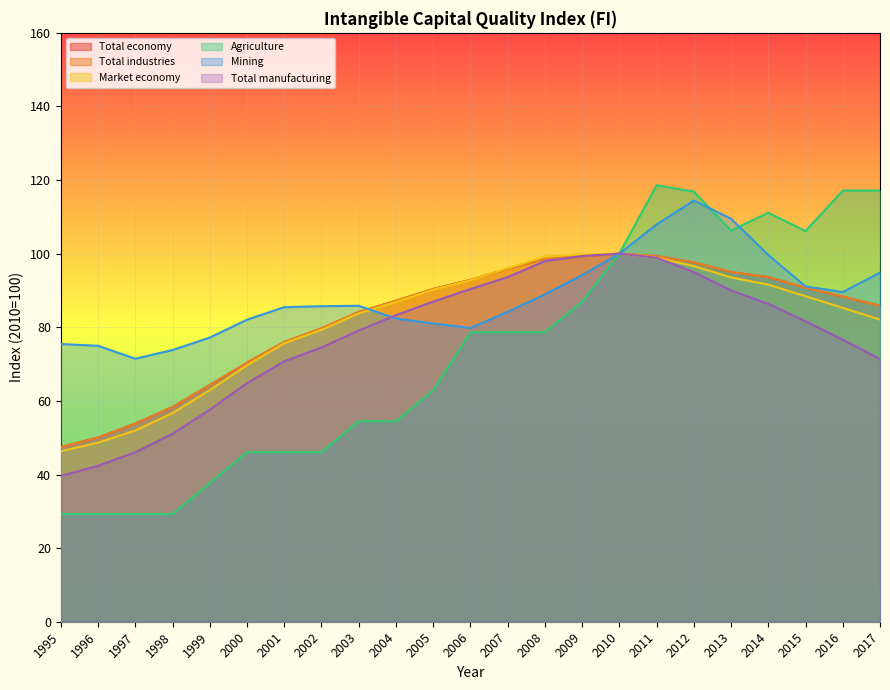

Does the chart display data point markers on the line(s)?

No